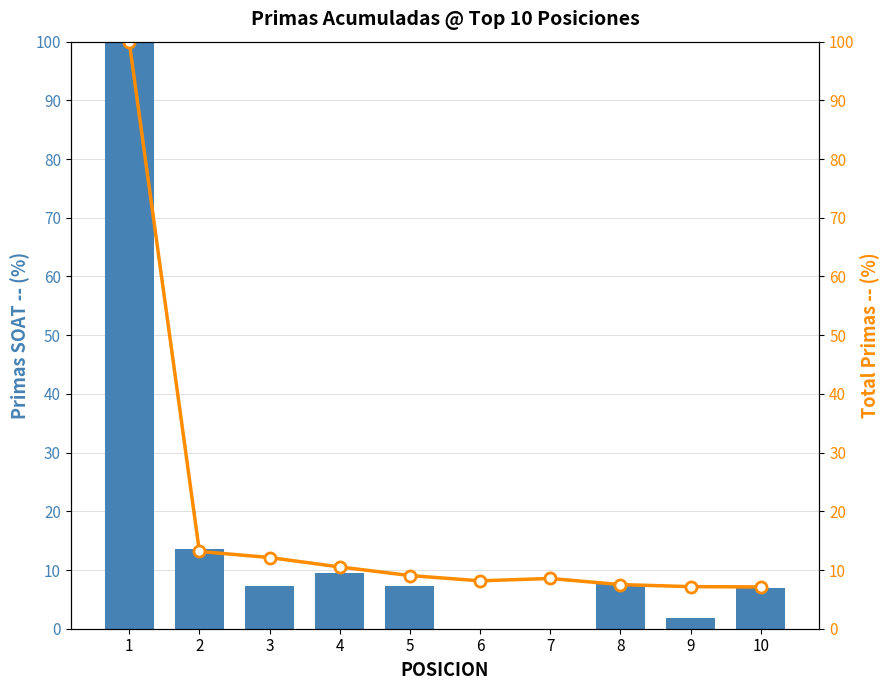

What is the value of the TOTAL PRIMAS bar at the 10th from the left?

7.1